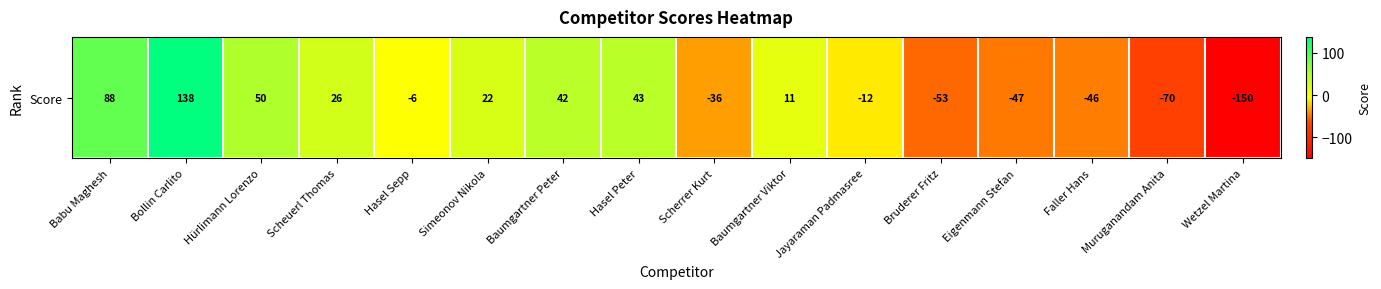

Reading left to right, list all the values displayed in this chart.

Babu Maghesh=88	Bollin Carlito=138	Hürlimann Lorenzo=50	Scheuerl Thomas=26	Hasel Sepp=-6	Simeonov Nikola=22	Baumgartner Peter=42	Hasel Peter=43	Scherrer Kurt=-36	Baumgartner Viktor=11	Jayaraman Padmasree=-12	Bruderer Fritz=-53	Eigenmann Stefan=-47	Faller Hans=-46	Muruganandam Anita=-70	Wetzel Martina=-150